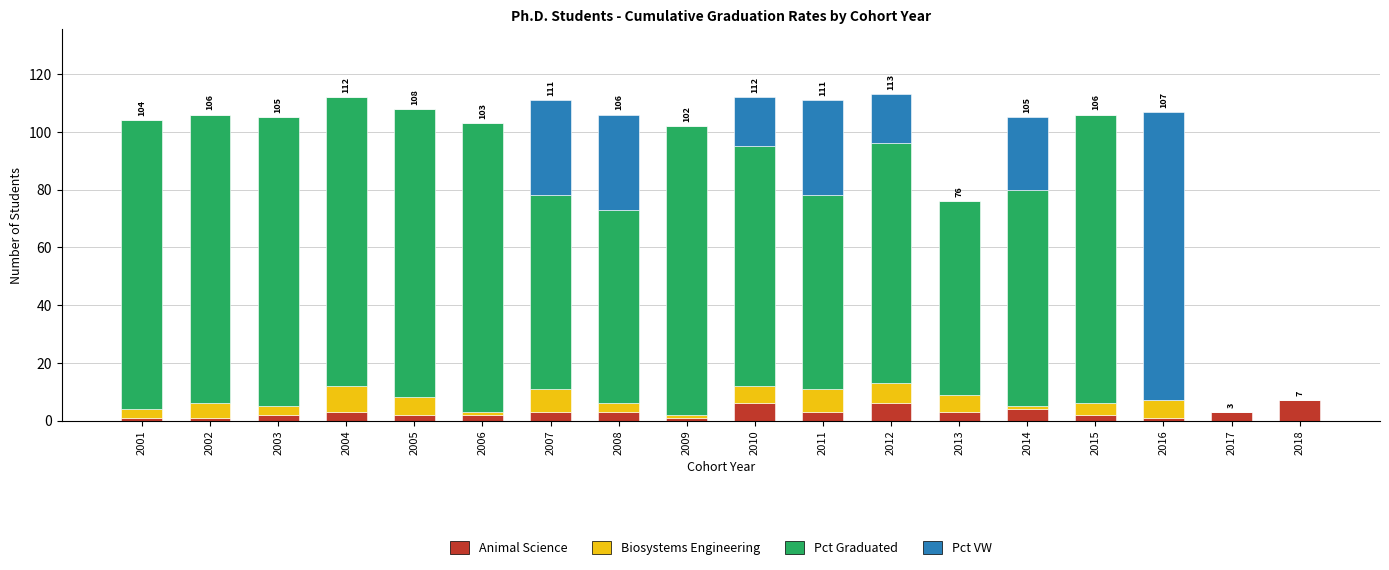

What is the total value across all series at 2003?

105